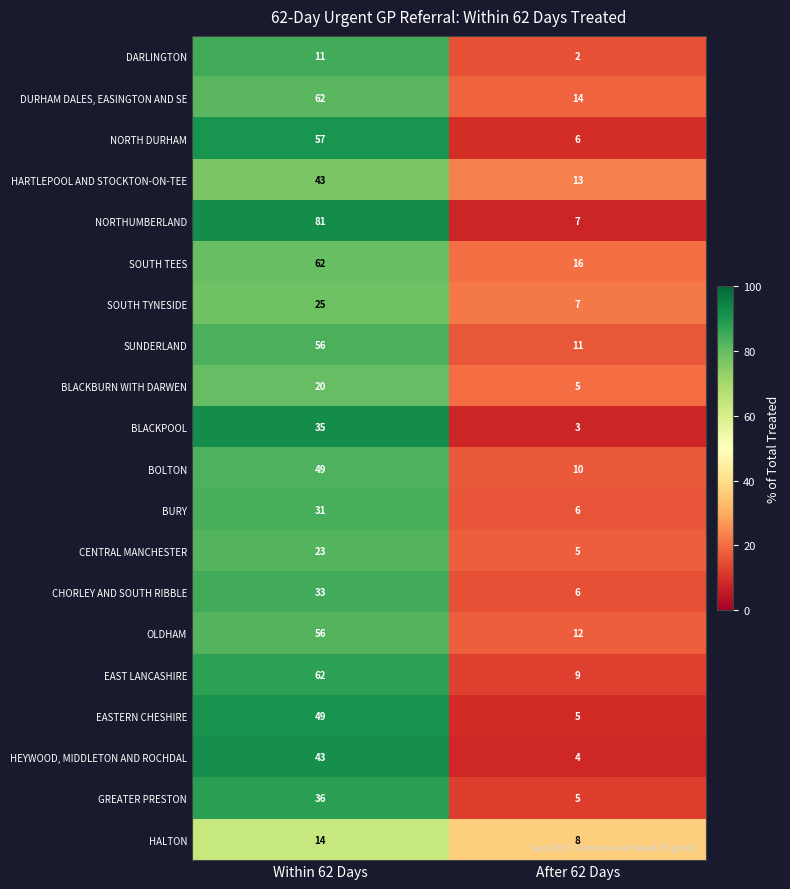

Which category has the highest value in the CHORLEY AND SOUTH RIBBLE series?

Within 62 Days